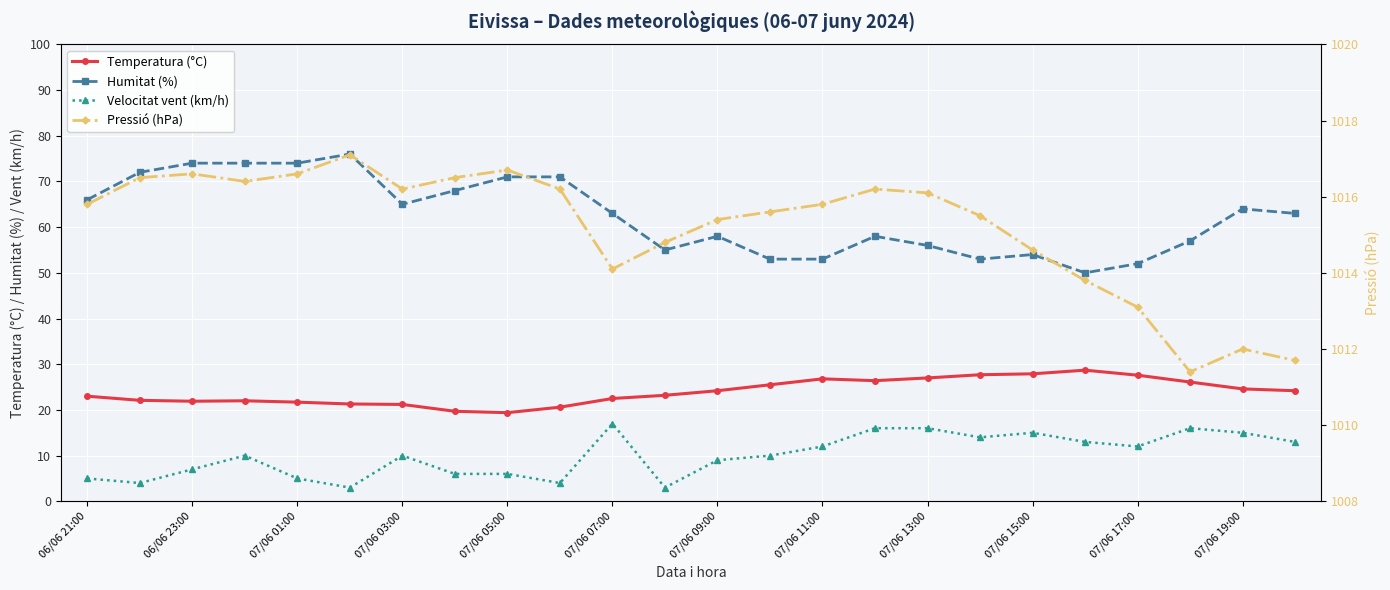

What value does the Temperatura (°C) series have at 17?

27.7